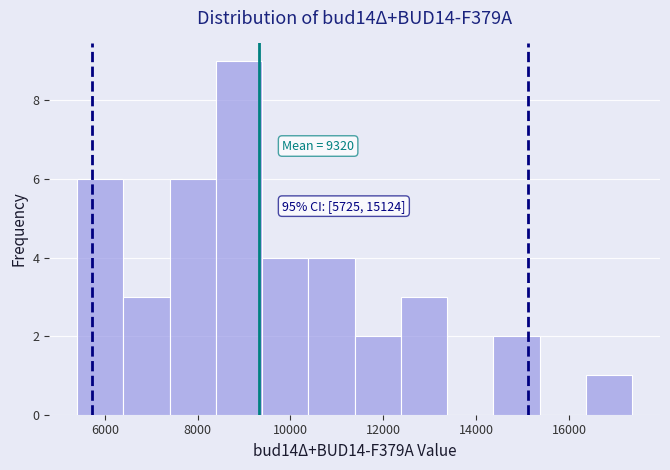

Over which range of the x-axis is the bar tallest?

8400 to 9400